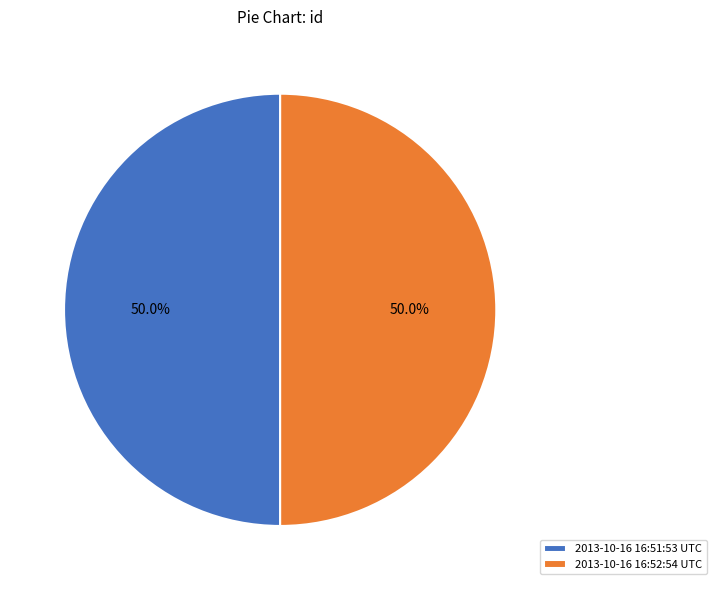

Combined, do 2013-10-16 16:51:53 UTC and 2013-10-16 16:52:54 UTC account for over 50%?

Yes